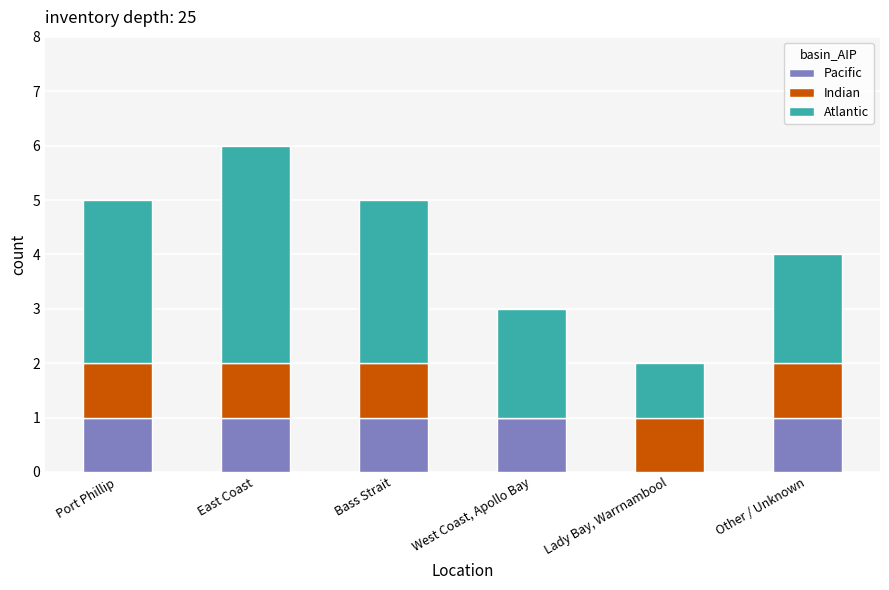

The value of Pacific at Lady Bay, Warrnambool is 0. True or false?

True